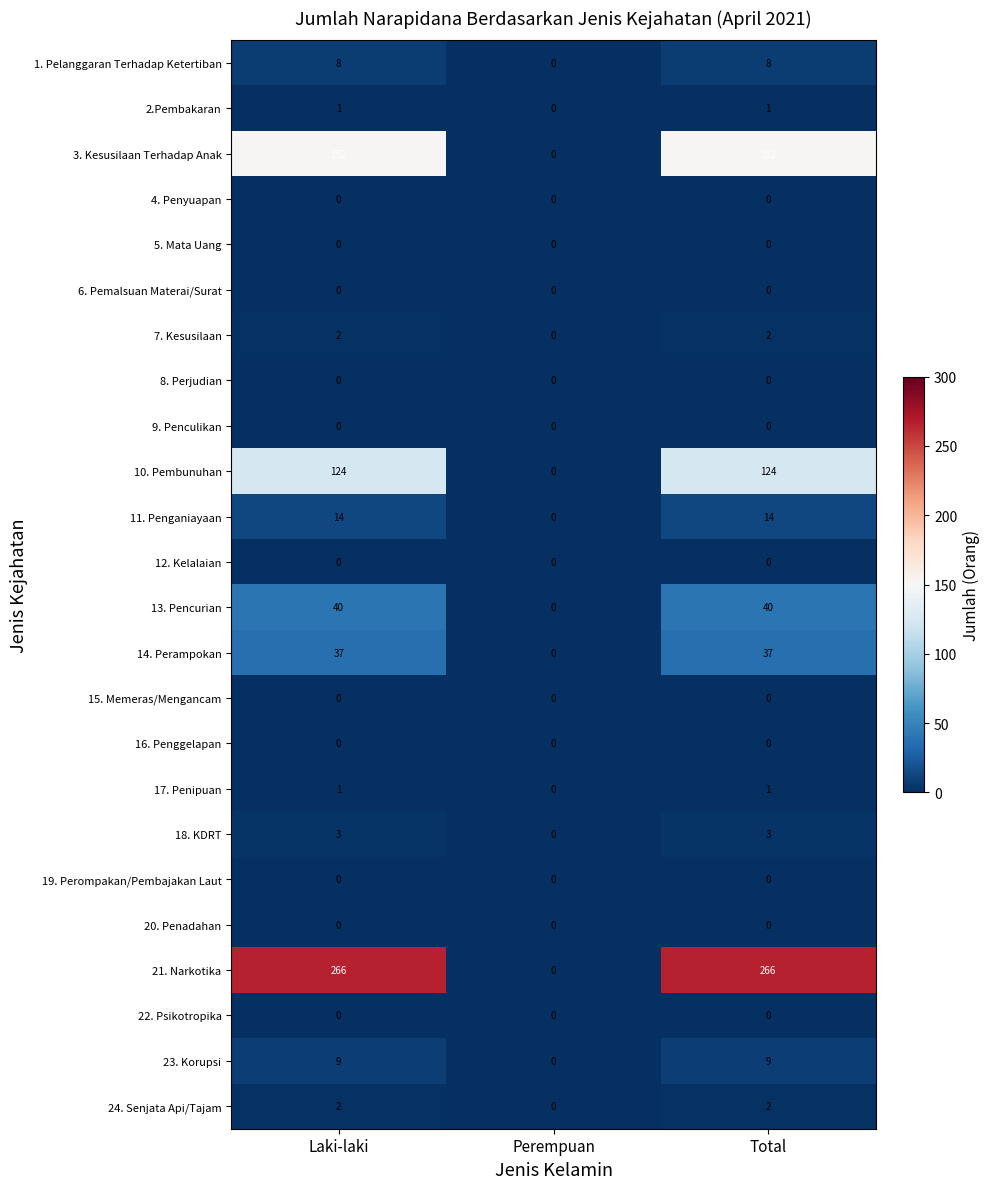

What is the total value across all series at Total?

659